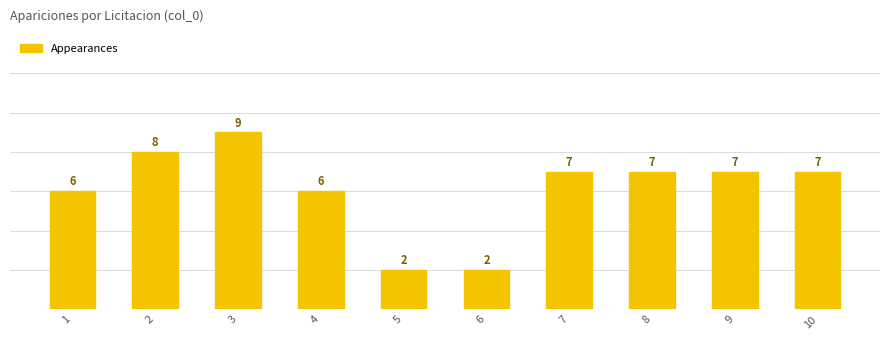

What is the ratio of the value at 3 to the value at 5?

4.5